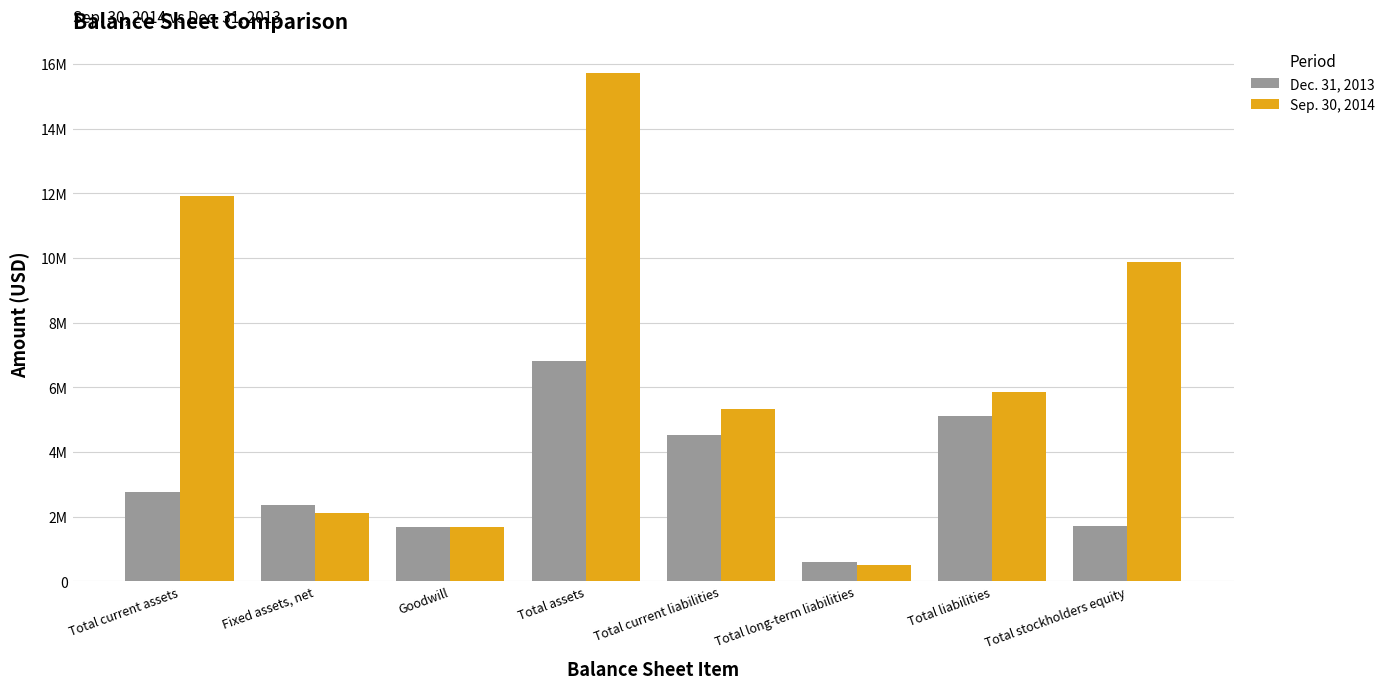

The Dec. 31, 2013 series shows 5937347 at Total current liabilities. True or false?

False